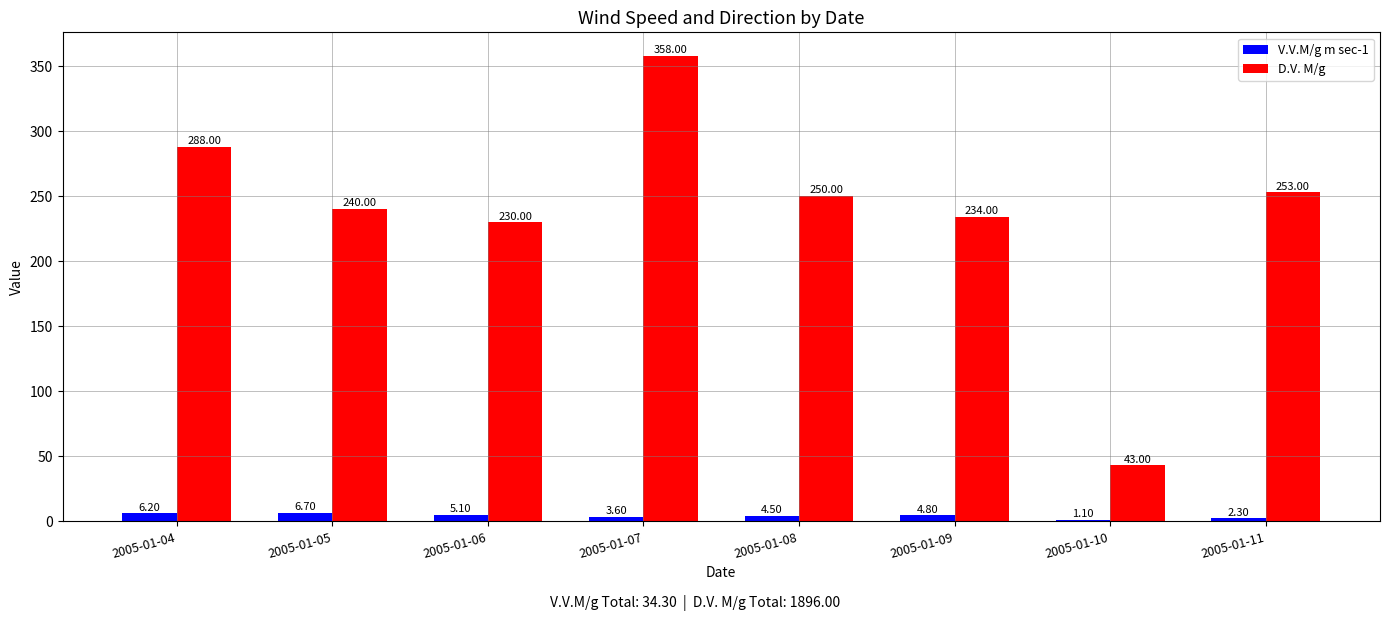

What is the maximum value for V.V.M/g m sec-1?

6.7